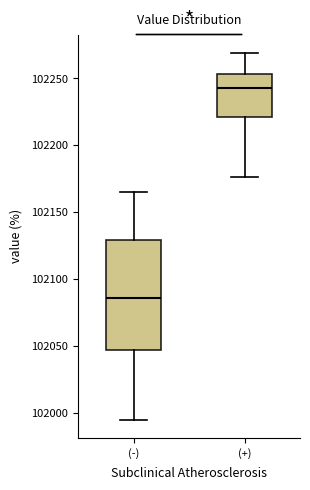

Reading left to right, read every box against the y-axis: the position of its median line, the range the box covers, and the ends of its whiskers. The values are not printed on the chart, so give them approximately, as read against the axis.

(-): median 102085, box 102045 to 102130, whiskers 101995 to 102165
(+): median 102245, box 102220 to 102255, whiskers 102175 to 102270